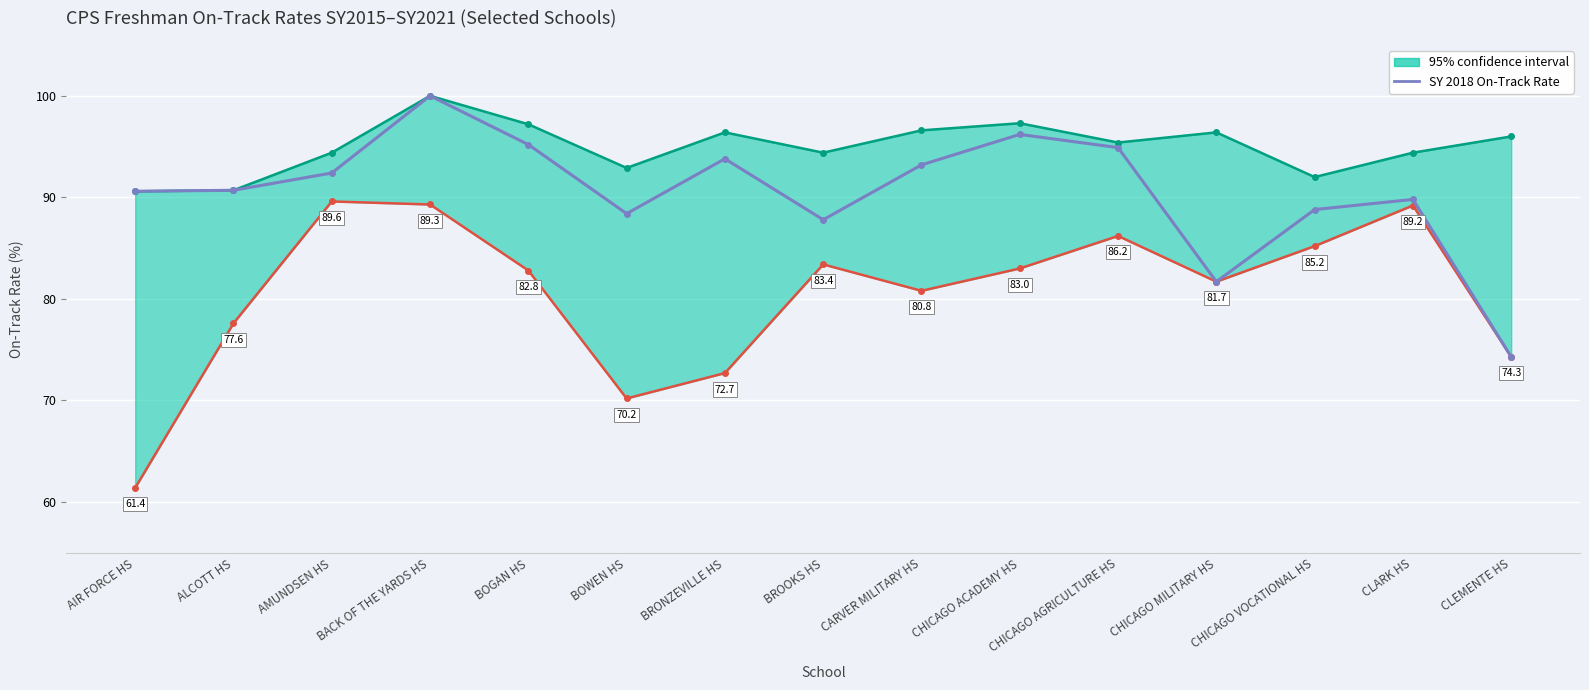

List the labels in order of value, largest first.

BACK OF THE YARDS HS, CHICAGO ACADEMY HS, BOGAN HS, CHICAGO AGRICULTURE HS, BRONZEVILLE HS, CARVER MILITARY HS, AMUNDSEN HS, ALCOTT HS, AIR FORCE HS, CLARK HS, CHICAGO VOCATIONAL HS, BOWEN HS, BROOKS HS, CHICAGO MILITARY HS, CLEMENTE HS